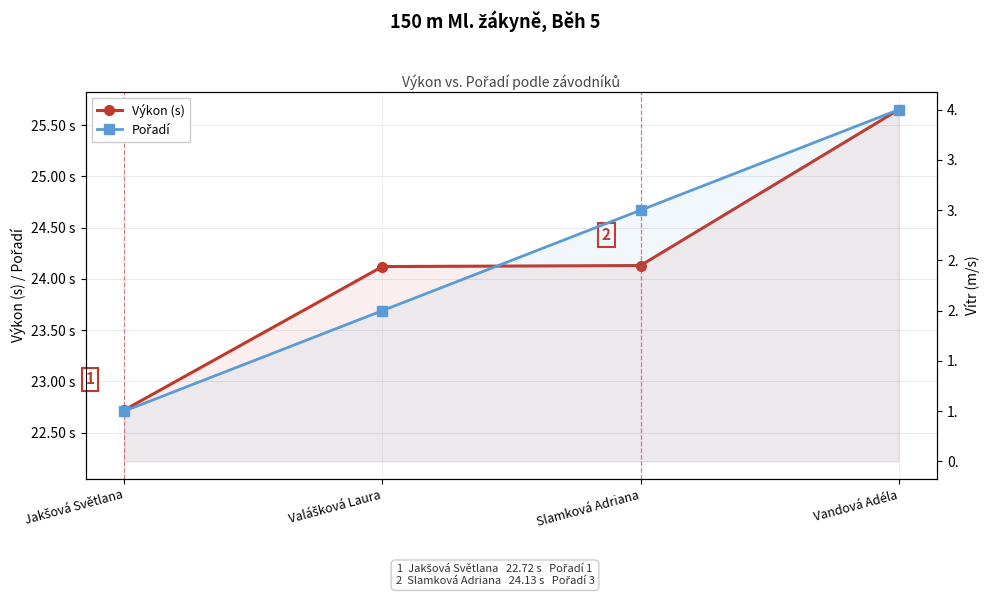

What is the label of the 2nd point from the right?

Slamková Adriana